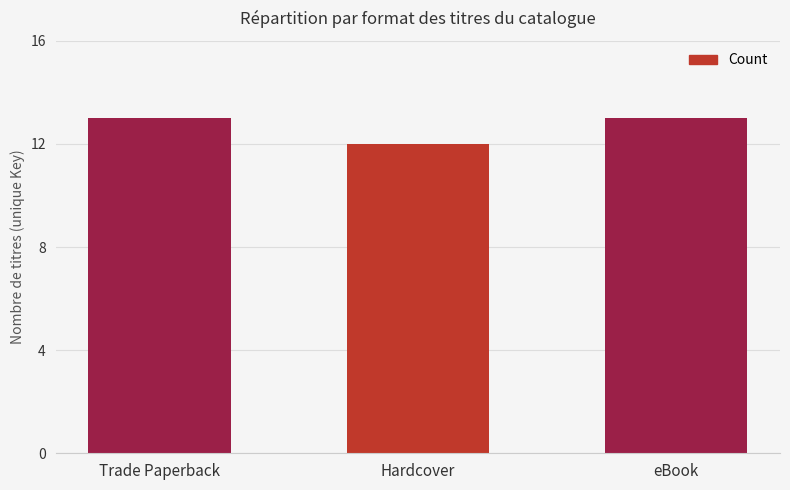

At which label is the value closest to 12?

Hardcover